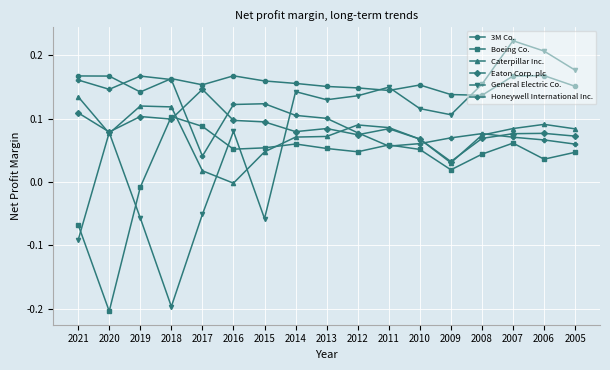

What are all the series names shown in the legend?

3M Co., Boeing Co., Caterpillar Inc., Eaton Corp. plc, General Electric Co., Honeywell International Inc.